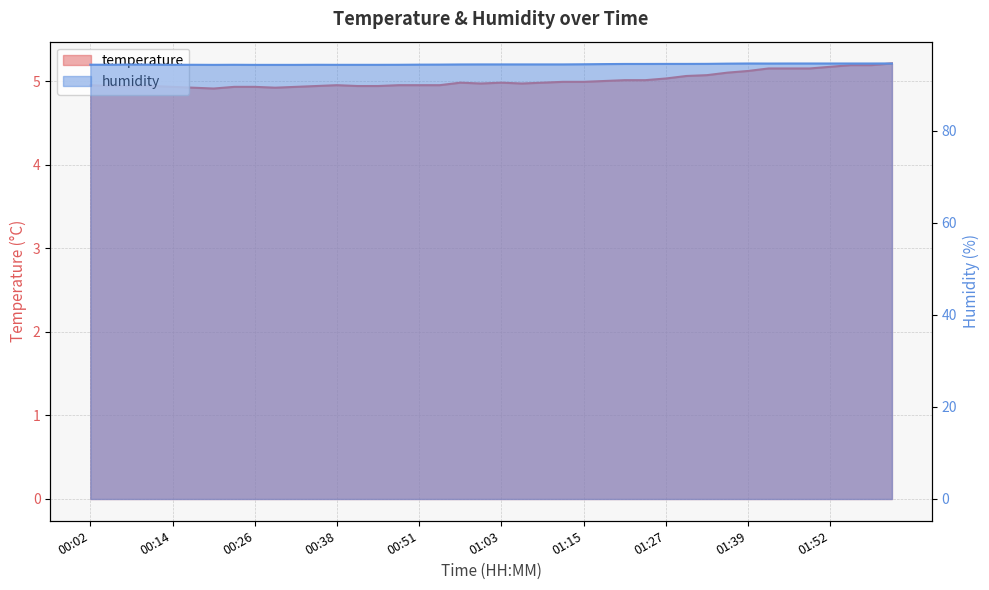

At 01:09, list the series in order from largest to smallest.

humidity, temperature